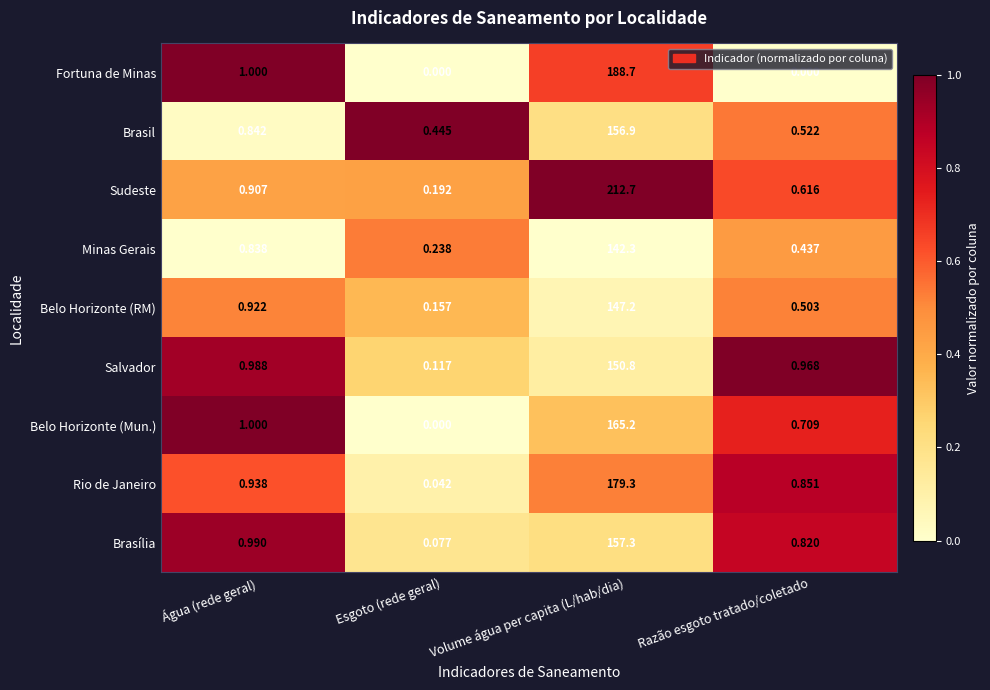

Which category has the lowest value in the Salvador series?

Esgoto (rede geral)